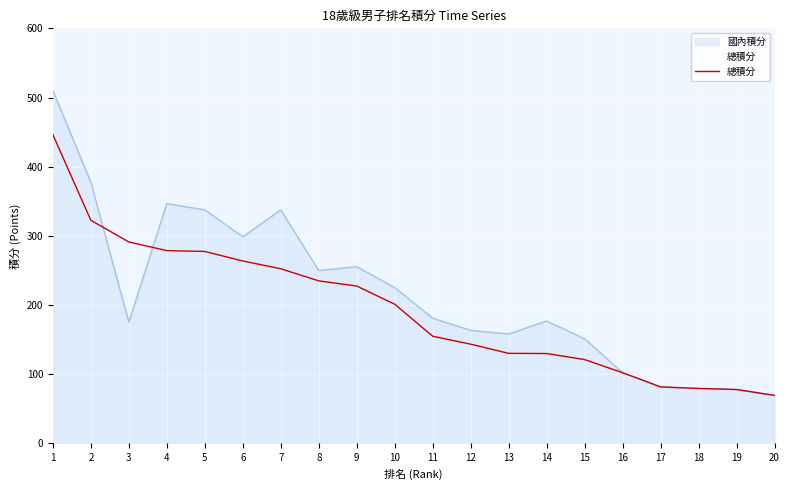

Reading left to right, what are all the values shown in this chart?

1=446.2	2=322.5	3=291.2	4=278.8	5=277.5	6=263.8	7=252.5	8=235.0	9=227.5	10=201.2	11=155.0	12=143.5	13=130.2	14=130.0	15=121.2	16=102.2	17=81.8	18=79.5	19=78.0	20=69.5